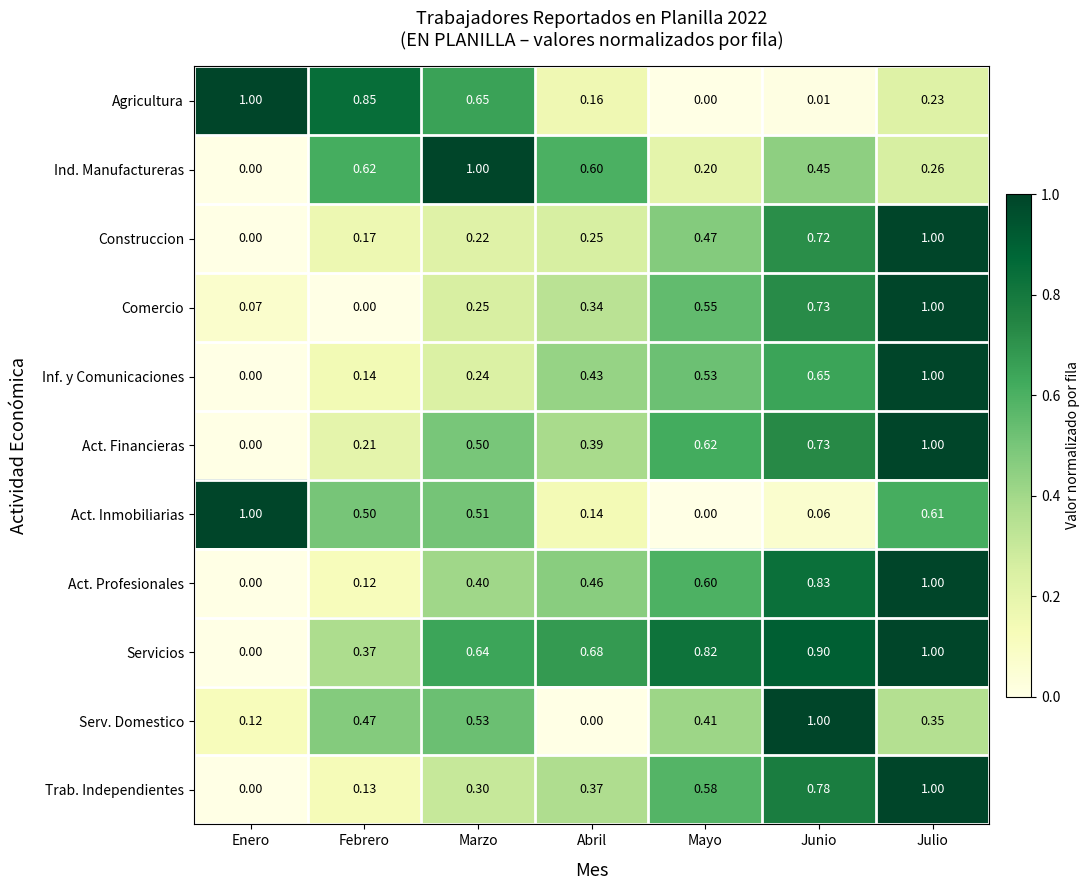

Which series changed the most between Marzo and Abril?

Serv. Domestico